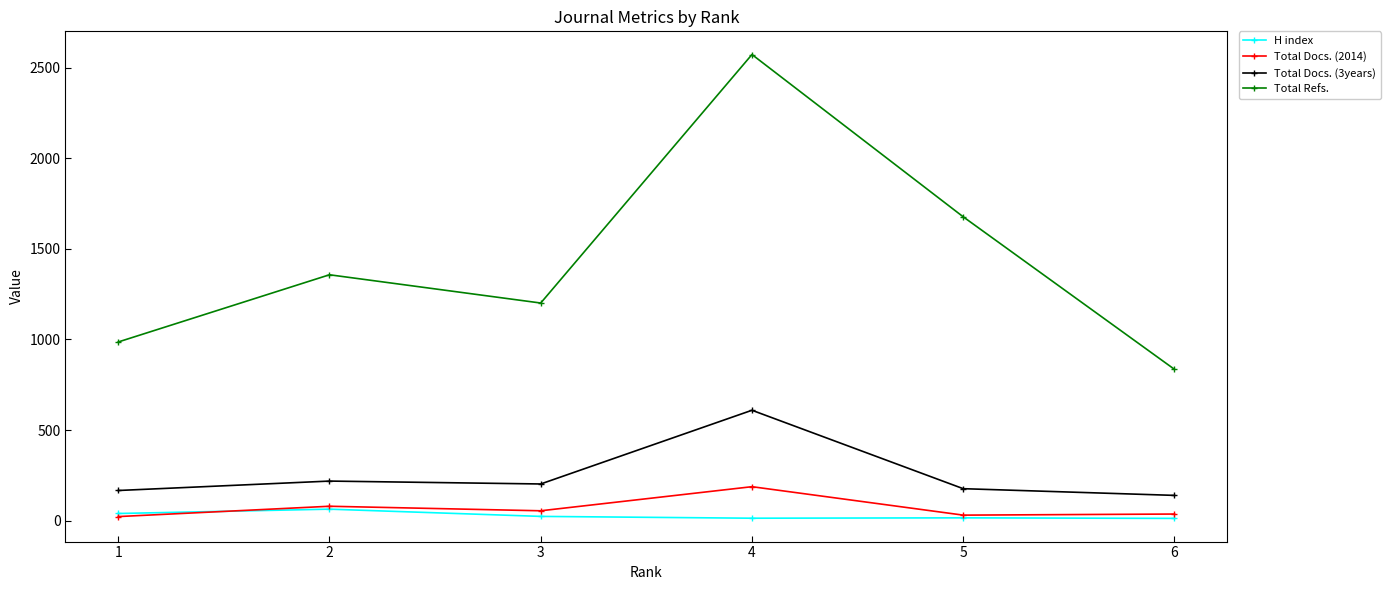

What is the maximum value for Total Refs.?

2573